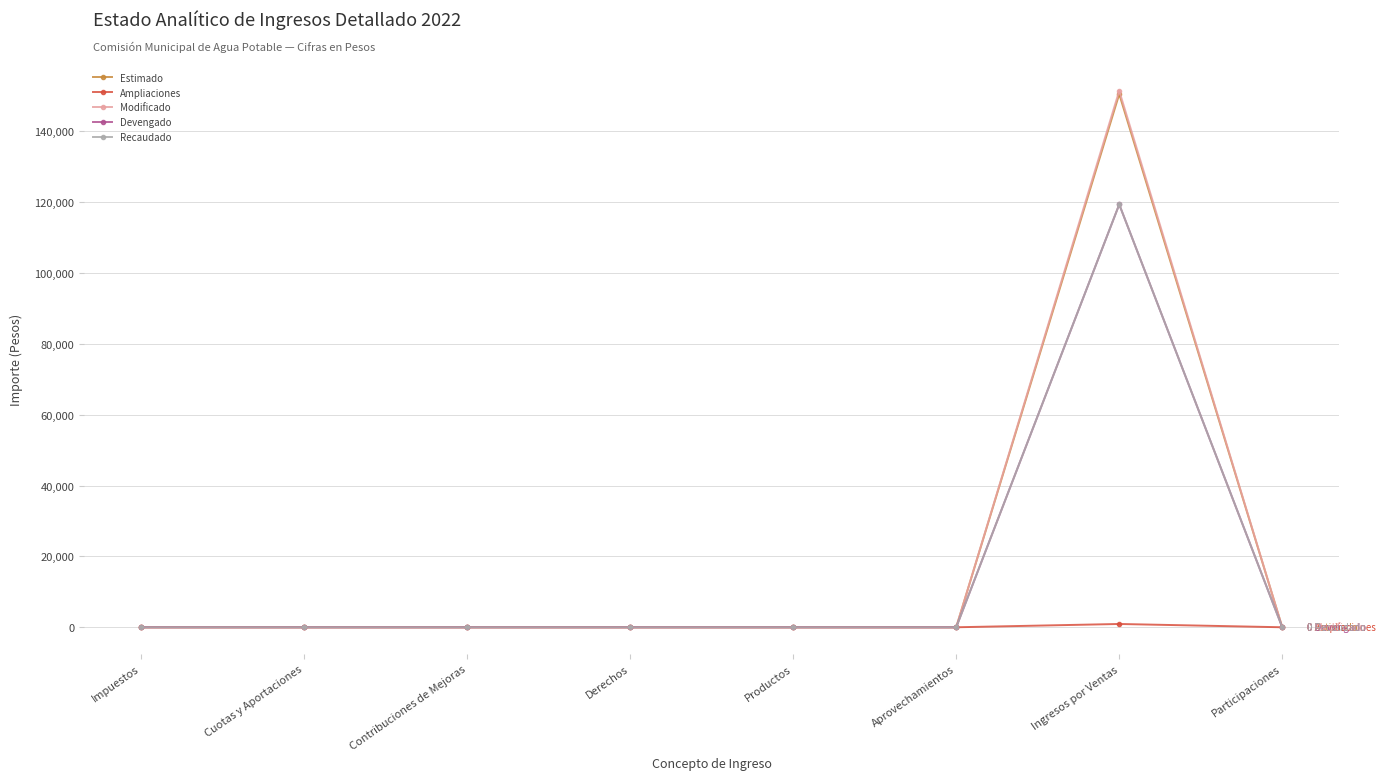

Is this an area chart (filled region under the line)?

No